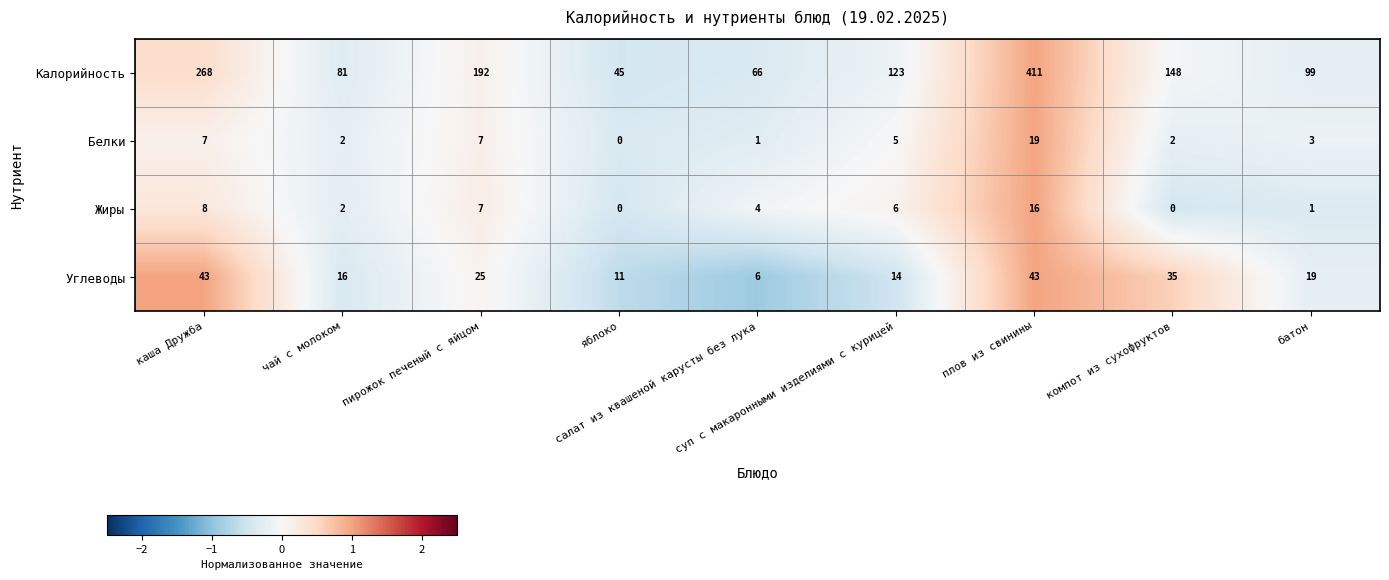

What is the total value across all series at салат из квашеной карусты без лука?

77